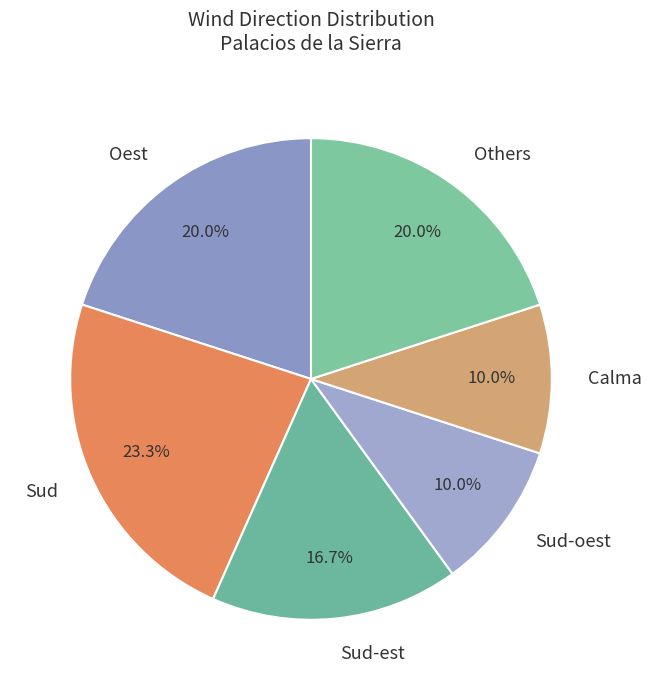

To the nearest percent, what percentage of the pie is Sud-est?

17%